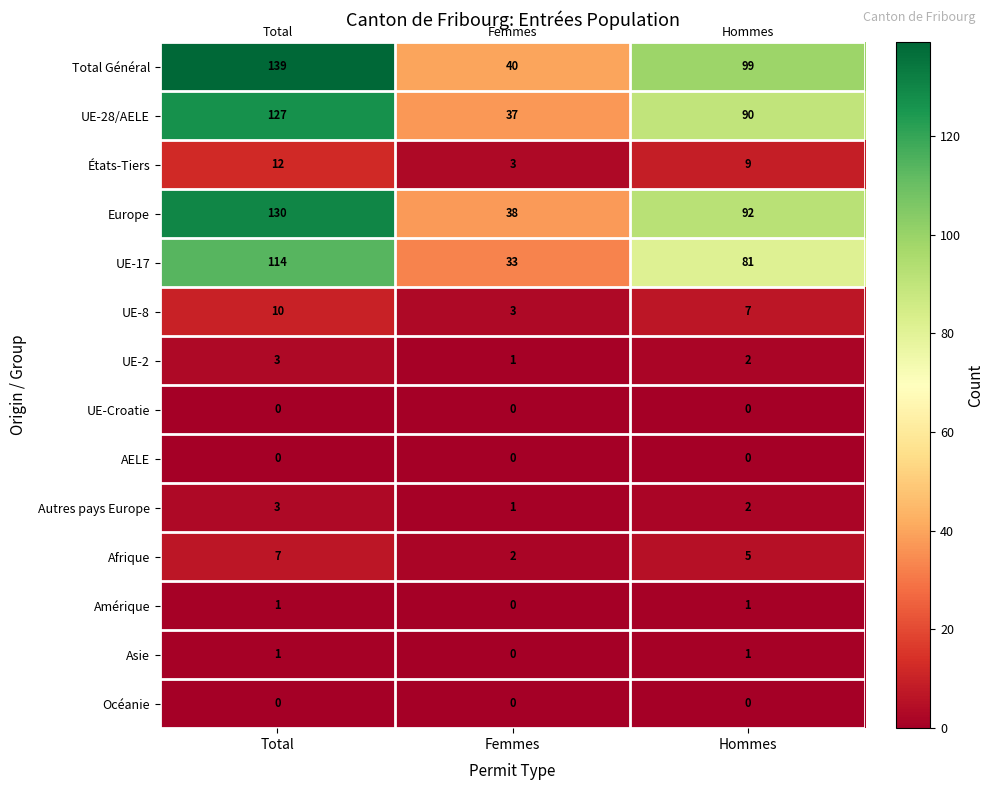

Which series has the largest total across all categories?

Total Général